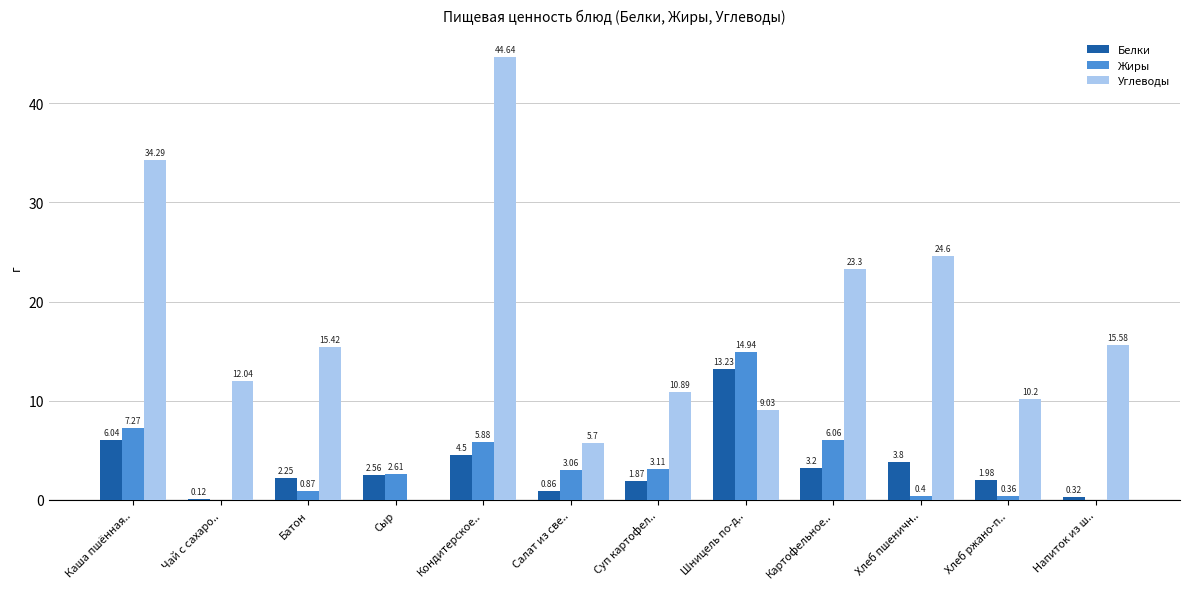

What is the average value of the Белки series?

3.4